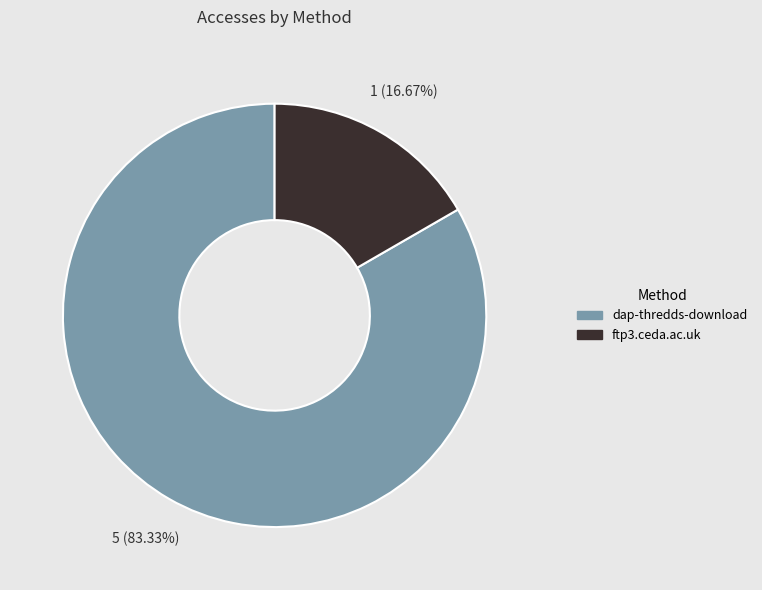

Is it true that ftp3.ceda.ac.uk is 31% of the pie?

False